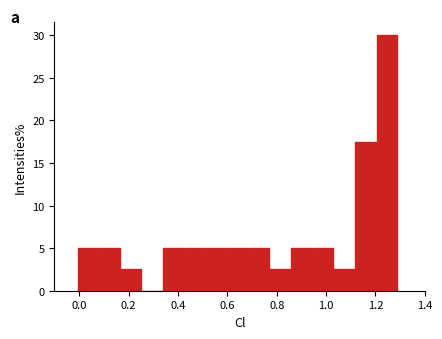

How tall is the bar that spans 0.08 to 0.16 on the x-axis? Neither the bar edges nor the heights are printed on the chart, so give them approximately, as read against the axes.

5.0